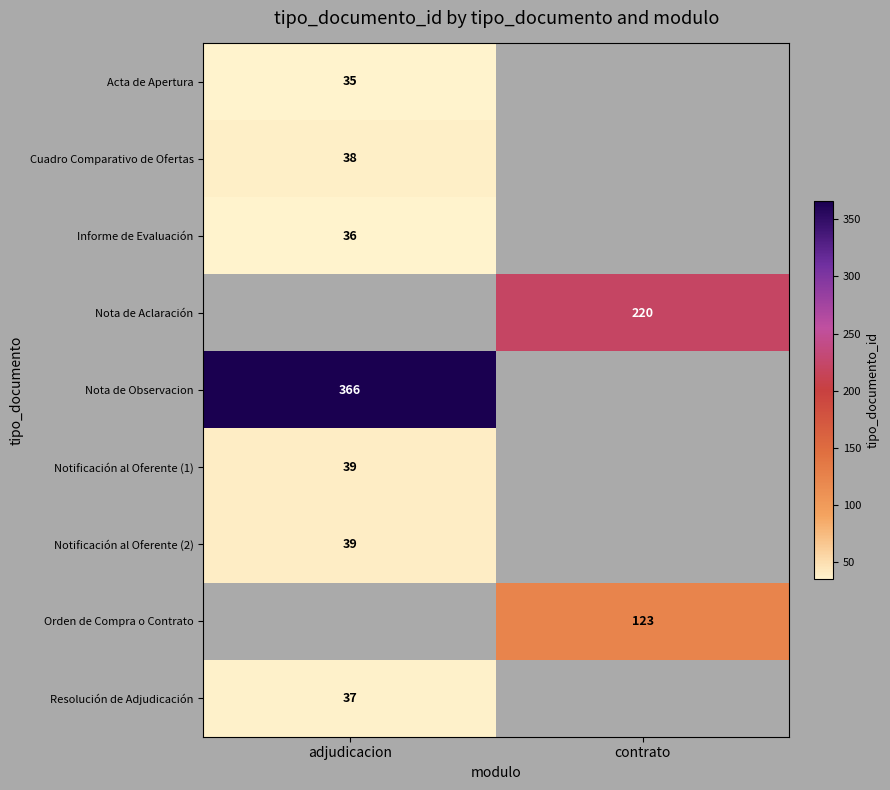

The value of Nota de Observacion at adjudicacion is 545. True or false?

False